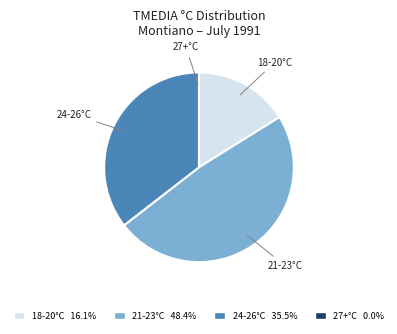

Which slice is the largest?

21-23°C